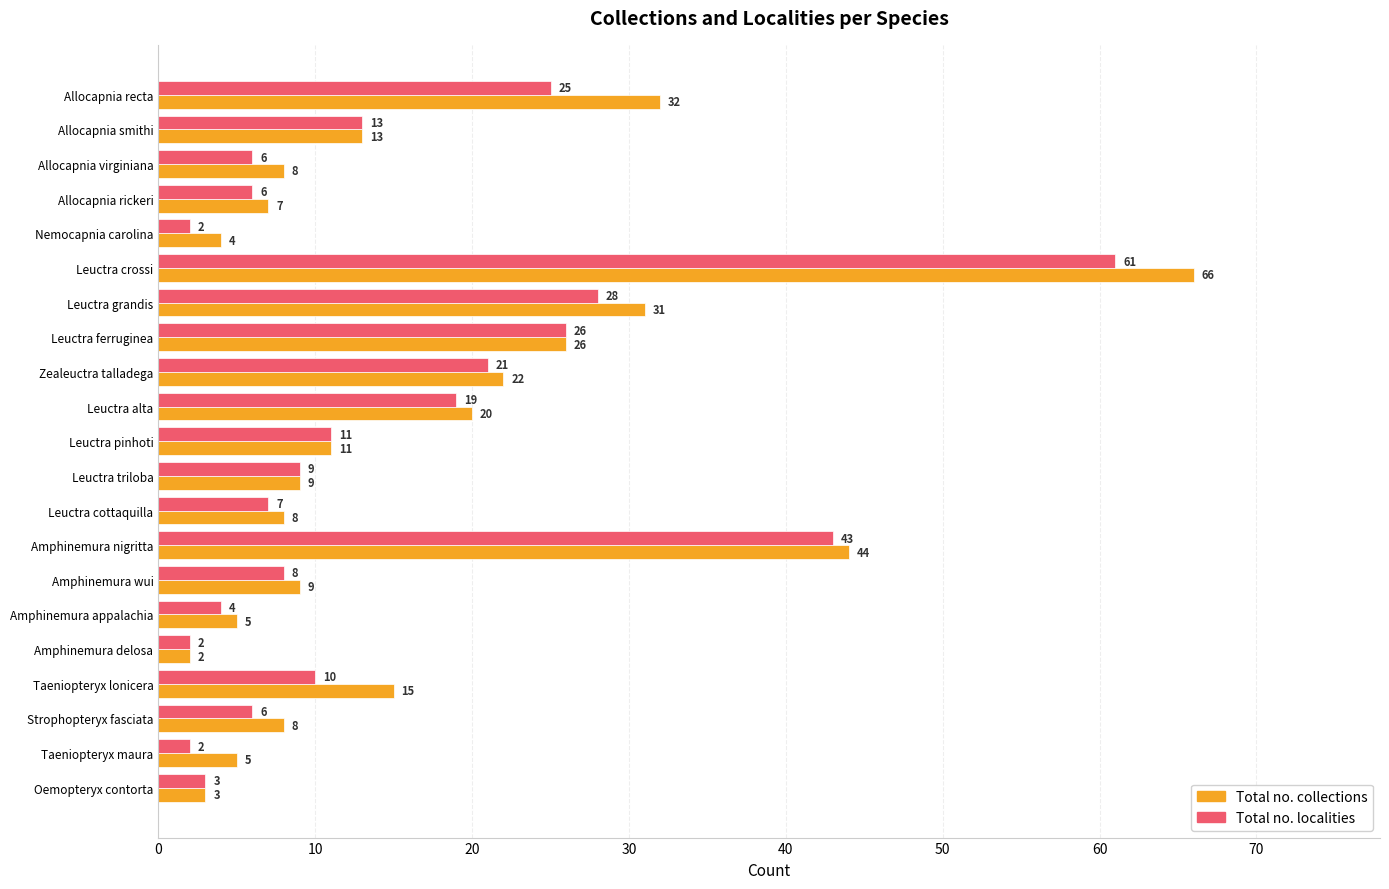

List the series in order of their peak value, highest first.

Total no. collections, Total no. localities